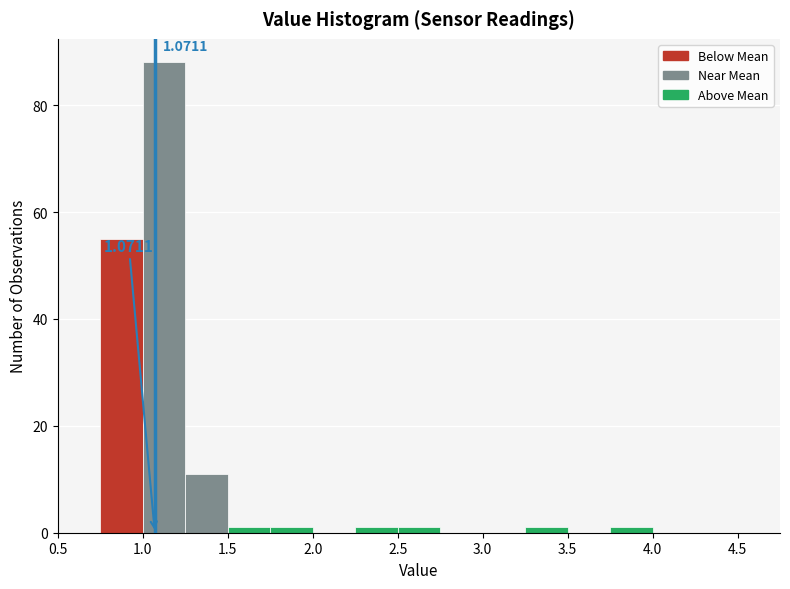

Over which range of the x-axis is the bar tallest?

1.00 to 1.25